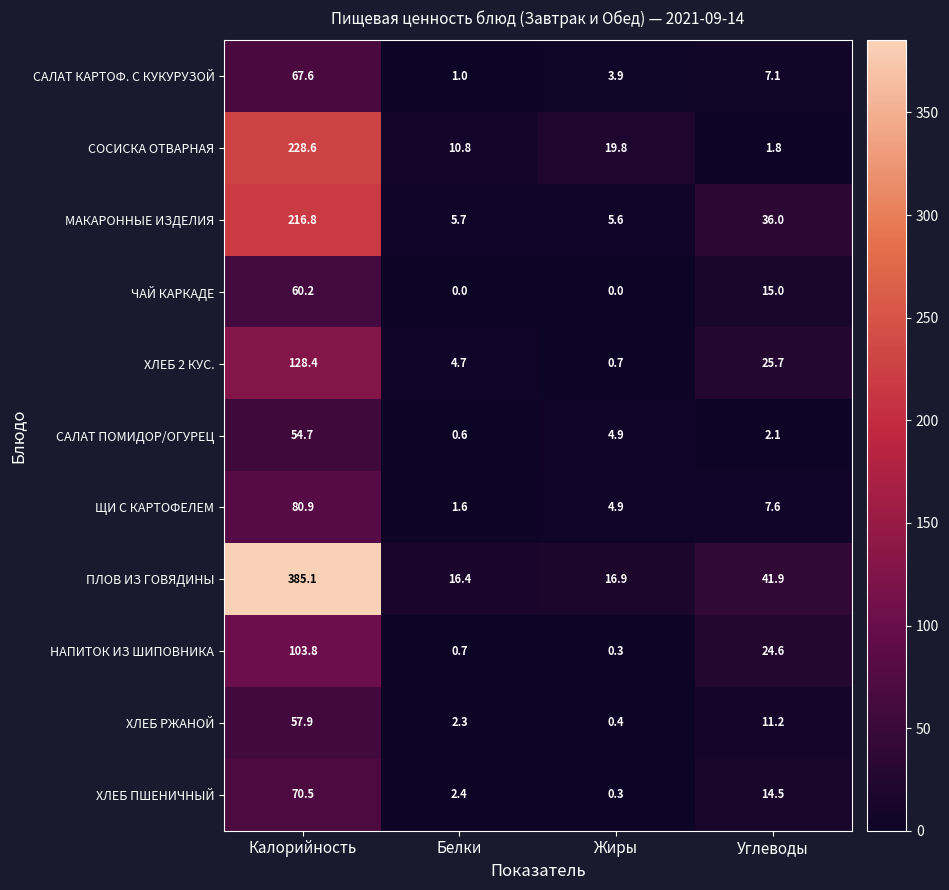

At how many categories does at least one series exceed 110?

1